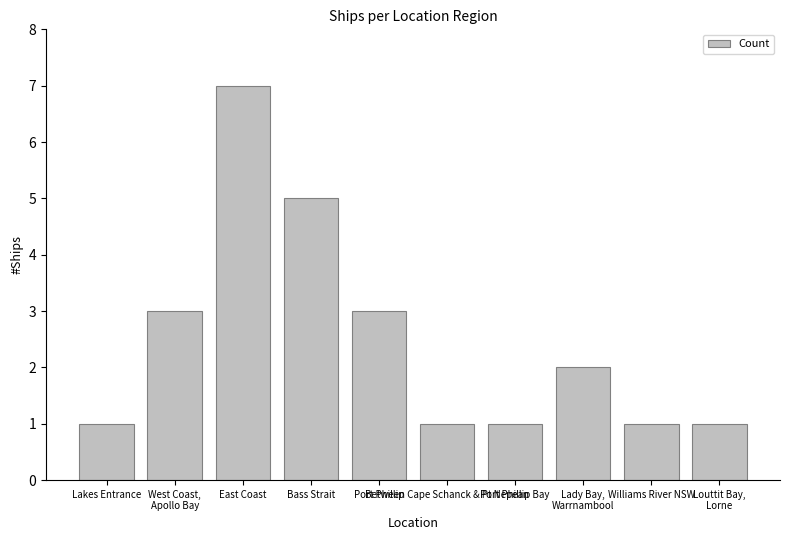

What is the difference between the maximum and minimum values?

6